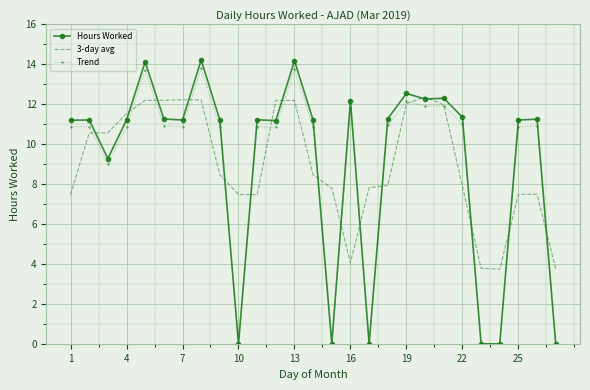

Which series has the widest spread of values?

Hours Worked